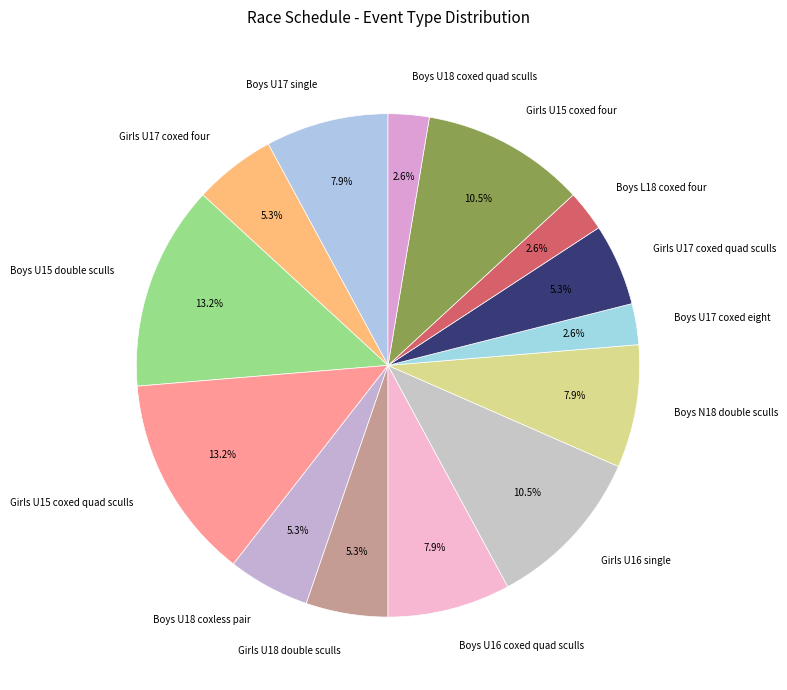

Does Girls U16 single represent more than half of the total?

No